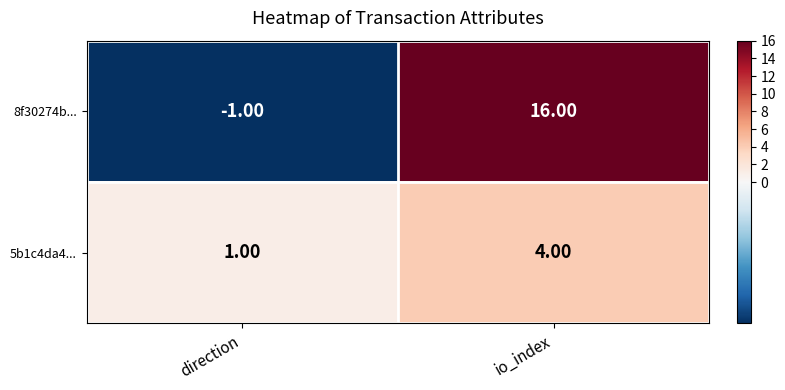

What is the greatest value displayed?

16